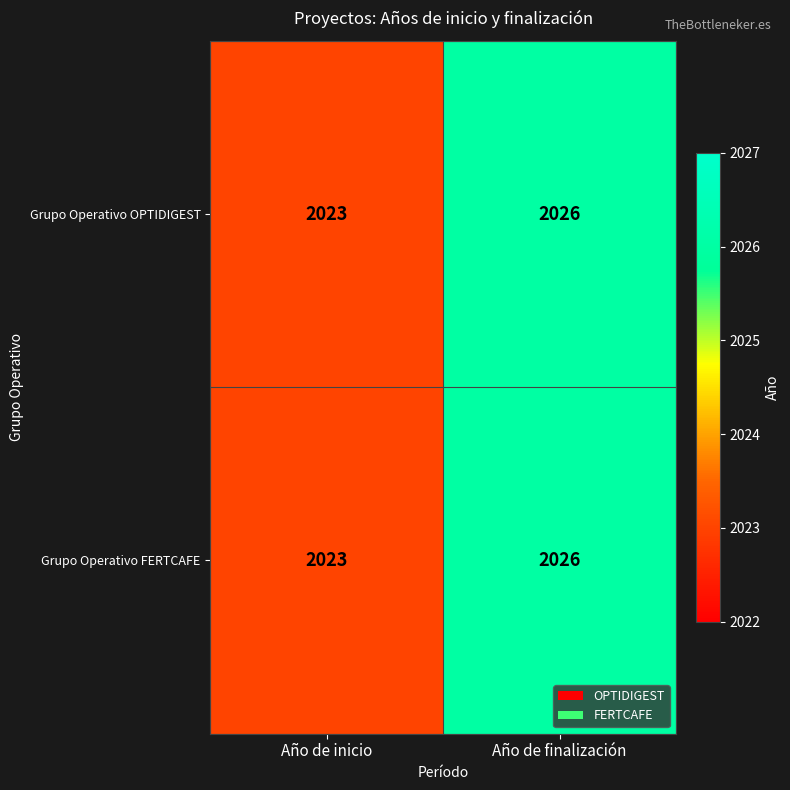

Read the Grupo Operativo FERTCAFE value at Año de finalización.

2026